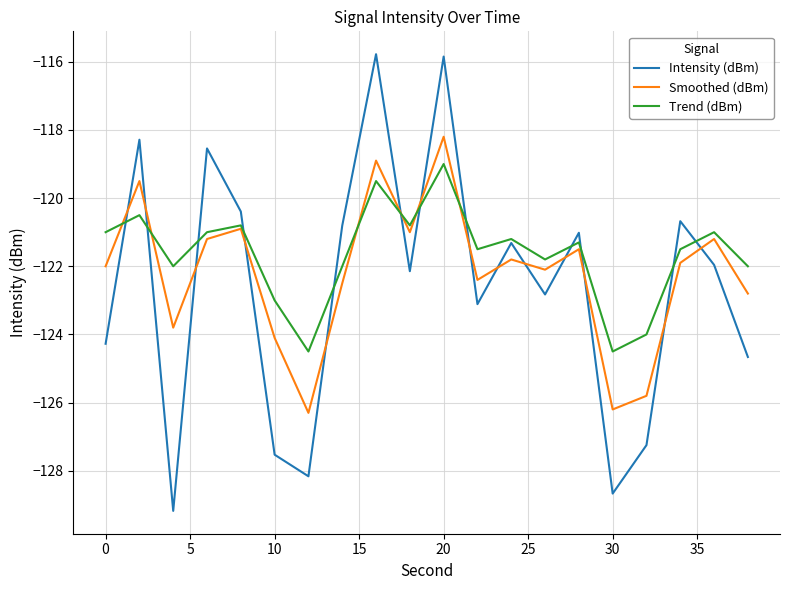

List the series in order of their peak value, highest first.

Intensity (dBm), Smoothed (dBm), Trend (dBm)